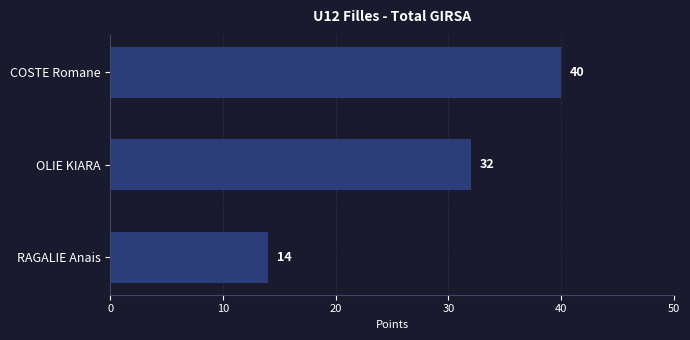

Reading bottom to top, extract all data points from this chart.

14	32	40